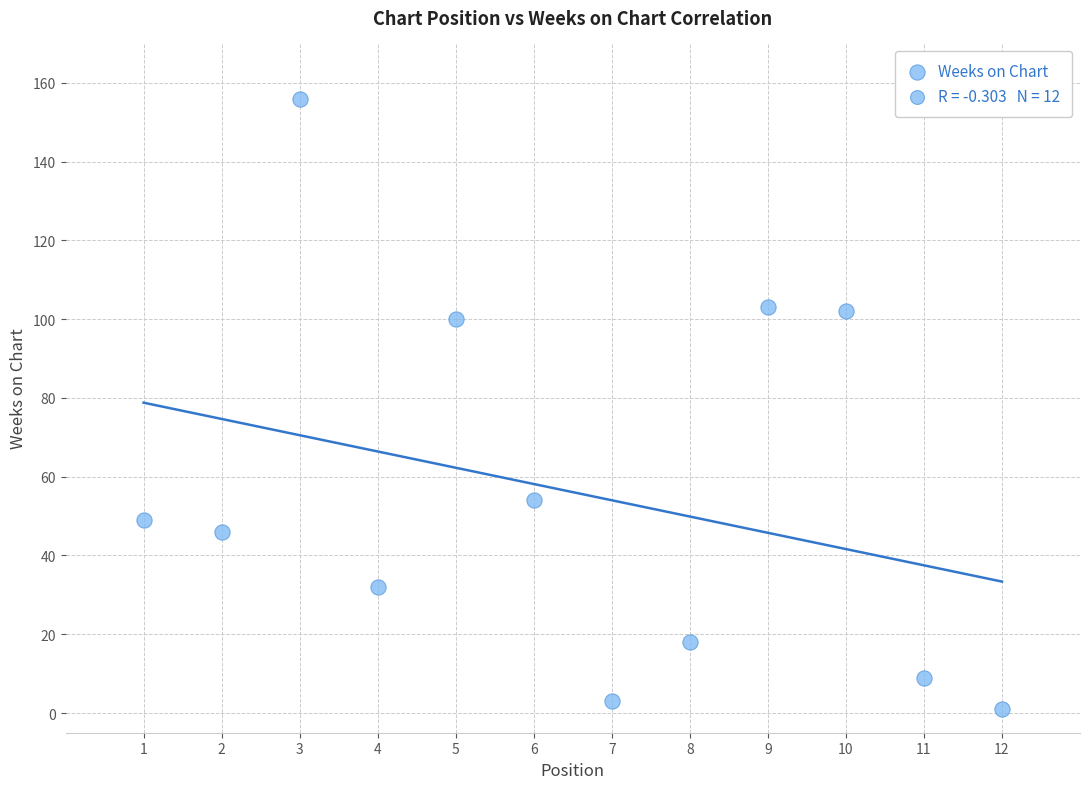

What is the average X value?

6